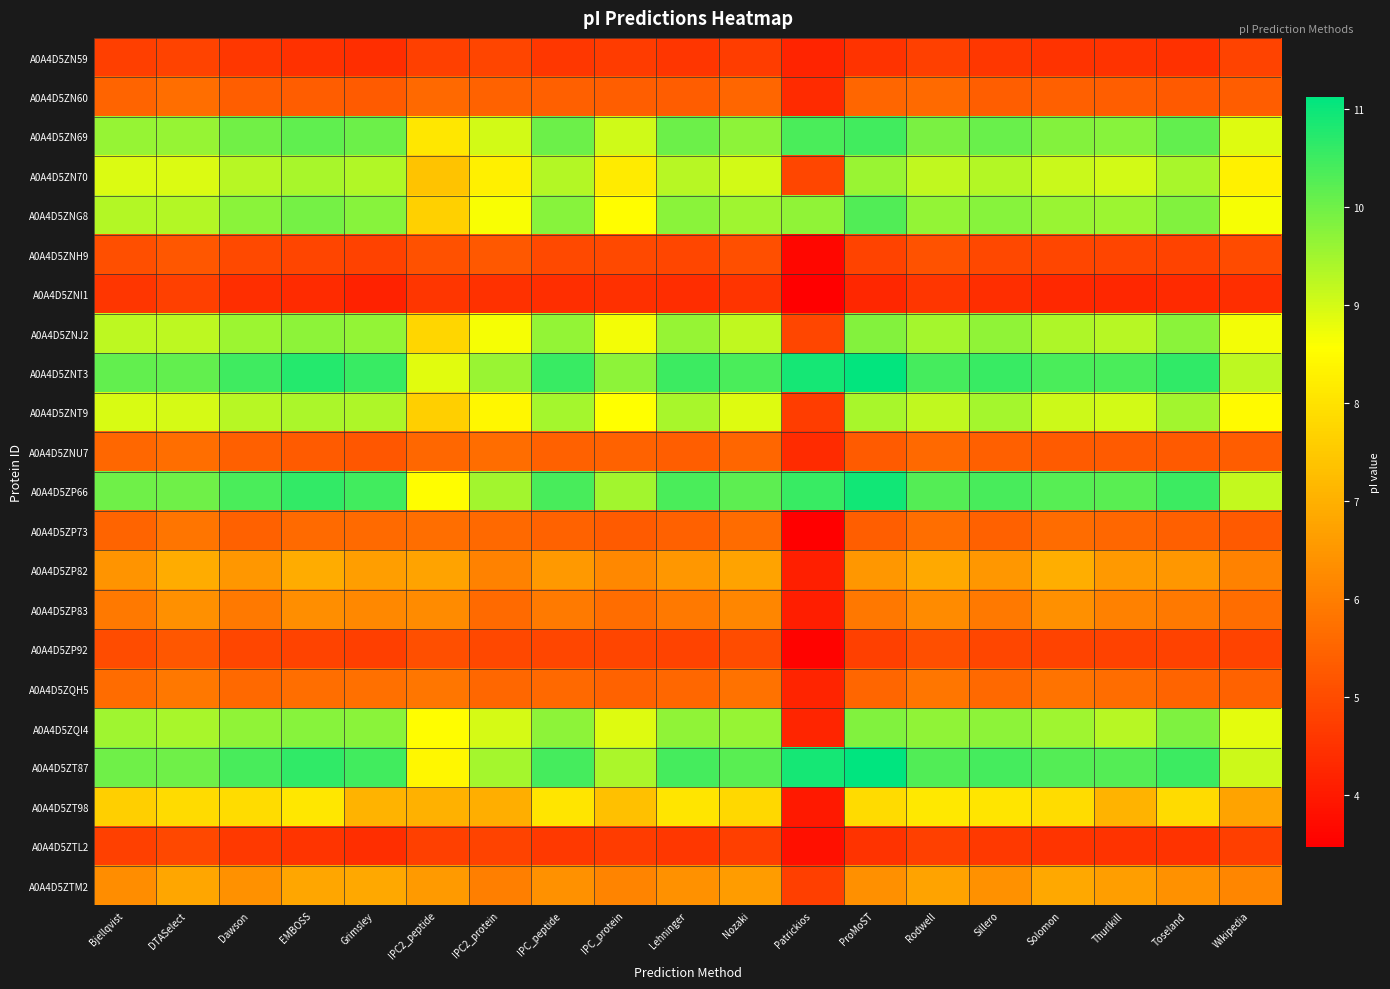

Reading right to left, extract all data points from this chart.

A0A4D5ZN59: Wikipedia=4.8	Toseland=4.5	Thurlkill=4.5	Solomon=4.5	Sillero=4.6	Rodwell=4.8	ProMoST=4.5	Patrickios=4.2	Nozaki=4.7	Lehninger=4.6	IPC_protein=4.7	IPC_peptide=4.6	IPC2_protein=4.9	IPC2_peptide=4.8	Grimsley=4.4	EMBOSS=4.5	Dawson=4.6	DTASelect=4.8	Bjellqvist=4.8
A0A4D5ZN60: Wikipedia=5.3	Toseland=5.3	Thurlkill=5.4	Solomon=5.4	Sillero=5.4	Rodwell=5.6	ProMoST=5.5	Patrickios=4.4	Nozaki=5.5	Lehninger=5.3	IPC_protein=5.4	IPC_peptide=5.4	IPC2_protein=5.5	IPC2_peptide=5.6	Grimsley=5.3	EMBOSS=5.4	Dawson=5.4	DTASelect=5.7	Bjellqvist=5.5
A0A4D5ZN69: Wikipedia=8.9	Toseland=10.1	Thurlkill=9.8	Solomon=9.8	Sillero=10.1	Rodwell=9.9	ProMoST=10.5	Patrickios=10.3	Nozaki=9.7	Lehninger=10.0	IPC_protein=9.0	IPC_peptide=10.0	IPC2_protein=9.0	IPC2_peptide=8.1	Grimsley=10.0	EMBOSS=10.2	Dawson=10.0	DTASelect=9.6	Bjellqvist=9.6
A0A4D5ZN70: Wikipedia=8.3	Toseland=9.4	Thurlkill=9.0	Solomon=9.1	Sillero=9.3	Rodwell=9.2	ProMoST=9.6	Patrickios=4.9	Nozaki=9.0	Lehninger=9.3	IPC_protein=8.2	IPC_peptide=9.3	IPC2_protein=8.3	IPC2_peptide=7.4	Grimsley=9.3	EMBOSS=9.4	Dawson=9.3	DTASelect=8.9	Bjellqvist=8.9
A0A4D5ZNG8: Wikipedia=8.7	Toseland=9.8	Thurlkill=9.6	Solomon=9.6	Sillero=9.8	Rodwell=9.6	ProMoST=10.3	Patrickios=9.7	Nozaki=9.5	Lehninger=9.8	IPC_protein=8.6	IPC_peptide=9.8	IPC2_protein=8.6	IPC2_peptide=7.7	Grimsley=9.8	EMBOSS=9.9	Dawson=9.7	DTASelect=9.3	Bjellqvist=9.3
A0A4D5ZNH9: Wikipedia=5.0	Toseland=4.8	Thurlkill=4.9	Solomon=4.9	Sillero=4.9	Rodwell=5.1	ProMoST=4.9	Patrickios=3.7	Nozaki=5.1	Lehninger=4.9	IPC_protein=5.0	IPC_peptide=5.0	IPC2_protein=5.2	IPC2_peptide=5.1	Grimsley=4.8	EMBOSS=4.9	Dawson=5.0	DTASelect=5.2	Bjellqvist=5.1
A0A4D5ZNI1: Wikipedia=4.4	Toseland=4.3	Thurlkill=4.3	Solomon=4.3	Sillero=4.4	Rodwell=4.6	ProMoST=4.3	Patrickios=3.5	Nozaki=4.5	Lehninger=4.4	IPC_protein=4.4	IPC_peptide=4.4	IPC2_protein=4.5	IPC2_peptide=4.6	Grimsley=4.2	EMBOSS=4.4	Dawson=4.4	DTASelect=4.8	Bjellqvist=4.6
A0A4D5ZNJ2: Wikipedia=8.7	Toseland=9.7	Thurlkill=9.3	Solomon=9.4	Sillero=9.7	Rodwell=9.5	ProMoST=9.8	Patrickios=4.9	Nozaki=9.2	Lehninger=9.6	IPC_protein=8.7	IPC_peptide=9.6	IPC2_protein=8.7	IPC2_peptide=7.8	Grimsley=9.6	EMBOSS=9.7	Dawson=9.6	DTASelect=9.2	Bjellqvist=9.2
A0A4D5ZNT3: Wikipedia=9.2	Toseland=10.6	Thurlkill=10.4	Solomon=10.4	Sillero=10.5	Rodwell=10.4	ProMoST=11.1	Patrickios=10.9	Nozaki=10.3	Lehninger=10.5	IPC_protein=9.7	IPC_peptide=10.5	IPC2_protein=9.6	IPC2_peptide=8.9	Grimsley=10.5	EMBOSS=10.7	Dawson=10.5	DTASelect=10.1	Bjellqvist=10.1
A0A4D5ZNT9: Wikipedia=8.5	Toseland=9.5	Thurlkill=9.0	Solomon=9.1	Sillero=9.5	Rodwell=9.2	ProMoST=9.4	Patrickios=4.7	Nozaki=8.9	Lehninger=9.4	IPC_protein=8.6	IPC_peptide=9.5	IPC2_protein=8.4	IPC2_peptide=7.6	Grimsley=9.4	EMBOSS=9.4	Dawson=9.3	DTASelect=9.0	Bjellqvist=9.0
A0A4D5ZNU7: Wikipedia=5.4	Toseland=5.3	Thurlkill=5.3	Solomon=5.3	Sillero=5.4	Rodwell=5.6	ProMoST=5.3	Patrickios=4.4	Nozaki=5.5	Lehninger=5.4	IPC_protein=5.5	IPC_peptide=5.4	IPC2_protein=5.7	IPC2_peptide=5.5	Grimsley=5.2	EMBOSS=5.3	Dawson=5.4	DTASelect=5.7	Bjellqvist=5.5
A0A4D5ZP66: Wikipedia=9.2	Toseland=10.5	Thurlkill=10.2	Solomon=10.2	Sillero=10.4	Rodwell=10.3	ProMoST=10.9	Patrickios=10.5	Nozaki=10.2	Lehninger=10.4	IPC_protein=9.5	IPC_peptide=10.4	IPC2_protein=9.5	IPC2_peptide=8.6	Grimsley=10.4	EMBOSS=10.6	Dawson=10.4	DTASelect=10.0	Bjellqvist=10.0
A0A4D5ZP73: Wikipedia=5.3	Toseland=5.4	Thurlkill=5.5	Solomon=5.7	Sillero=5.4	Rodwell=5.7	ProMoST=5.4	Patrickios=3.5	Nozaki=5.6	Lehninger=5.4	IPC_protein=5.3	IPC_peptide=5.5	IPC2_protein=5.6	IPC2_peptide=5.7	Grimsley=5.6	EMBOSS=5.6	Dawson=5.4	DTASelect=5.8	Bjellqvist=5.5
A0A4D5ZP82: Wikipedia=6.1	Toseland=6.5	Thurlkill=6.5	Solomon=7.0	Sillero=6.5	Rodwell=6.9	ProMoST=6.5	Patrickios=4.1	Nozaki=6.7	Lehninger=6.5	IPC_protein=6.2	IPC_peptide=6.5	IPC2_protein=6.1	IPC2_peptide=6.7	Grimsley=6.7	EMBOSS=6.9	Dawson=6.5	DTASelect=6.9	Bjellqvist=6.4
A0A4D5ZP83: Wikipedia=5.7	Toseland=5.9	Thurlkill=6.1	Solomon=6.4	Sillero=5.9	Rodwell=6.3	ProMoST=5.9	Patrickios=4.1	Nozaki=6.2	Lehninger=5.9	IPC_protein=5.7	IPC_peptide=5.9	IPC2_protein=5.6	IPC2_peptide=6.3	Grimsley=6.2	EMBOSS=6.3	Dawson=5.9	DTASelect=6.4	Bjellqvist=5.9
A0A4D5ZP92: Wikipedia=4.8	Toseland=4.8	Thurlkill=4.8	Solomon=4.8	Sillero=4.9	Rodwell=5.1	ProMoST=4.8	Patrickios=3.6	Nozaki=5.0	Lehninger=4.9	IPC_protein=4.9	IPC_peptide=4.9	IPC2_protein=4.9	IPC2_peptide=5.1	Grimsley=4.7	EMBOSS=4.9	Dawson=4.9	DTASelect=5.2	Bjellqvist=5.0
A0A4D5ZQH5: Wikipedia=5.5	Toseland=5.5	Thurlkill=5.7	Solomon=5.8	Sillero=5.6	Rodwell=5.9	ProMoST=5.5	Patrickios=4.2	Nozaki=5.8	Lehninger=5.5	IPC_protein=5.5	IPC_peptide=5.6	IPC2_protein=5.5	IPC2_peptide=5.9	Grimsley=5.7	EMBOSS=5.7	Dawson=5.6	DTASelect=5.9	Bjellqvist=5.6
A0A4D5ZQI4: Wikipedia=8.9	Toseland=9.9	Thurlkill=9.3	Solomon=9.5	Sillero=9.7	Rodwell=9.7	ProMoST=9.8	Patrickios=4.3	Nozaki=9.6	Lehninger=9.7	IPC_protein=8.9	IPC_peptide=9.7	IPC2_protein=9.0	IPC2_peptide=8.5	Grimsley=9.8	EMBOSS=9.8	Dawson=9.7	DTASelect=9.4	Bjellqvist=9.5
A0A4D5ZT87: Wikipedia=9.1	Toseland=10.5	Thurlkill=10.3	Solomon=10.3	Sillero=10.4	Rodwell=10.3	ProMoST=11.1	Patrickios=10.9	Nozaki=10.2	Lehninger=10.4	IPC_protein=9.4	IPC_peptide=10.4	IPC2_protein=9.5	IPC2_peptide=8.4	Grimsley=10.4	EMBOSS=10.6	Dawson=10.4	DTASelect=10.0	Bjellqvist=10.0
A0A4D5ZT98: Wikipedia=6.8	Toseland=7.8	Thurlkill=7.1	Solomon=7.9	Sillero=8.1	Rodwell=8.1	ProMoST=7.8	Patrickios=4.0	Nozaki=7.8	Lehninger=8.1	IPC_protein=7.3	IPC_peptide=8.1	IPC2_protein=7.0	IPC2_peptide=7.0	Grimsley=7.1	EMBOSS=8.1	Dawson=7.9	DTASelect=7.9	Bjellqvist=7.6
A0A4D5ZTL2: Wikipedia=4.7	Toseland=4.5	Thurlkill=4.5	Solomon=4.5	Sillero=4.6	Rodwell=4.8	ProMoST=4.5	Patrickios=3.8	Nozaki=4.7	Lehninger=4.6	IPC_protein=4.7	IPC_peptide=4.6	IPC2_protein=4.9	IPC2_peptide=4.8	Grimsley=4.4	EMBOSS=4.5	Dawson=4.6	DTASelect=4.9	Bjellqvist=4.8
A0A4D5ZTM2: Wikipedia=6.2	Toseland=6.4	Thurlkill=6.7	Solomon=6.8	Sillero=6.4	Rodwell=6.7	ProMoST=6.4	Patrickios=4.8	Nozaki=6.6	Lehninger=6.4	IPC_protein=6.1	IPC_peptide=6.4	IPC2_protein=6.0	IPC2_peptide=6.6	Grimsley=6.8	EMBOSS=6.8	Dawson=6.4	DTASelect=6.8	Bjellqvist=6.3